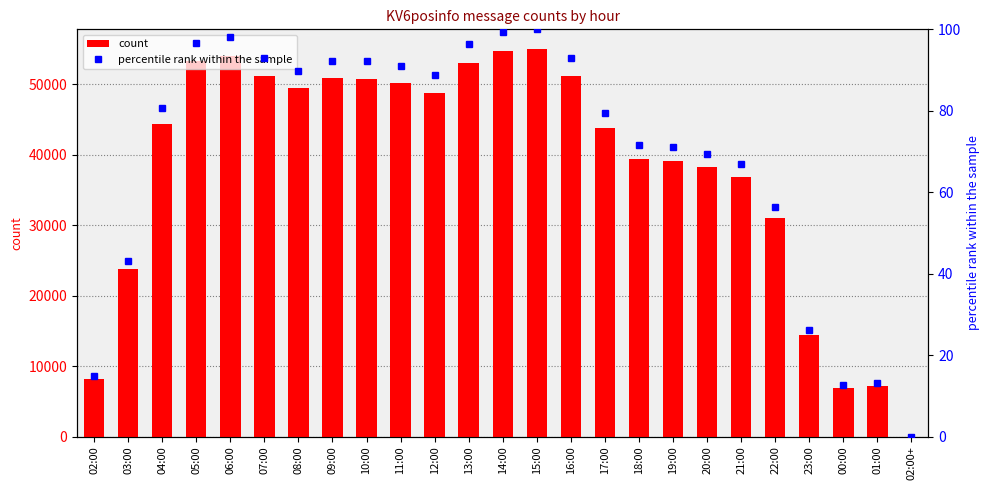

The KV6posinfo series shows 53049 at 13:00. True or false?

True